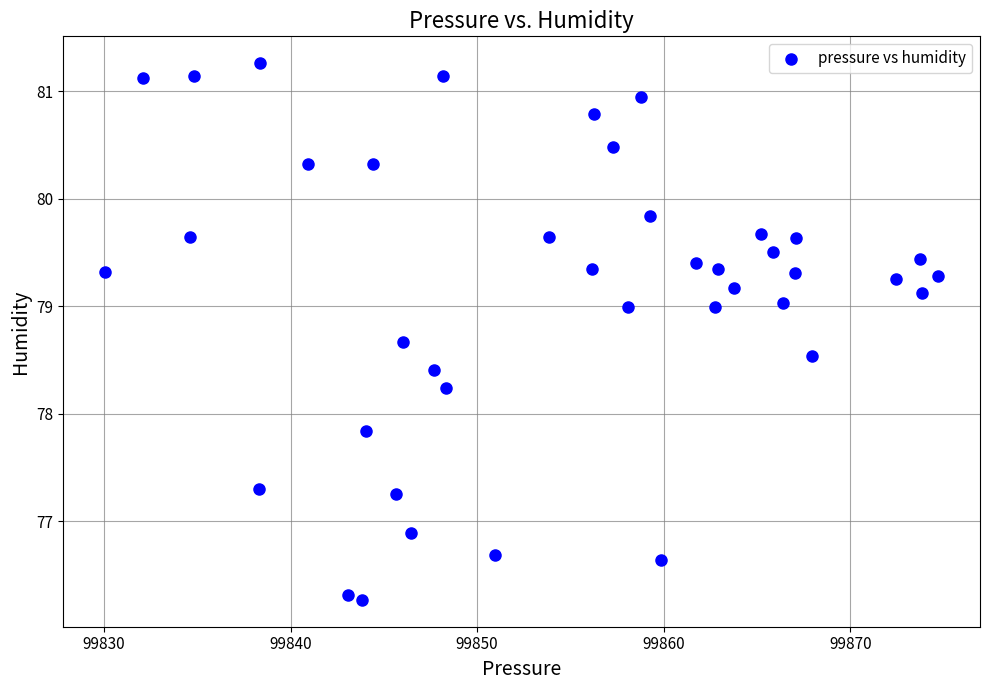

What Y value in the scatter plot is closest to 78?

77.8